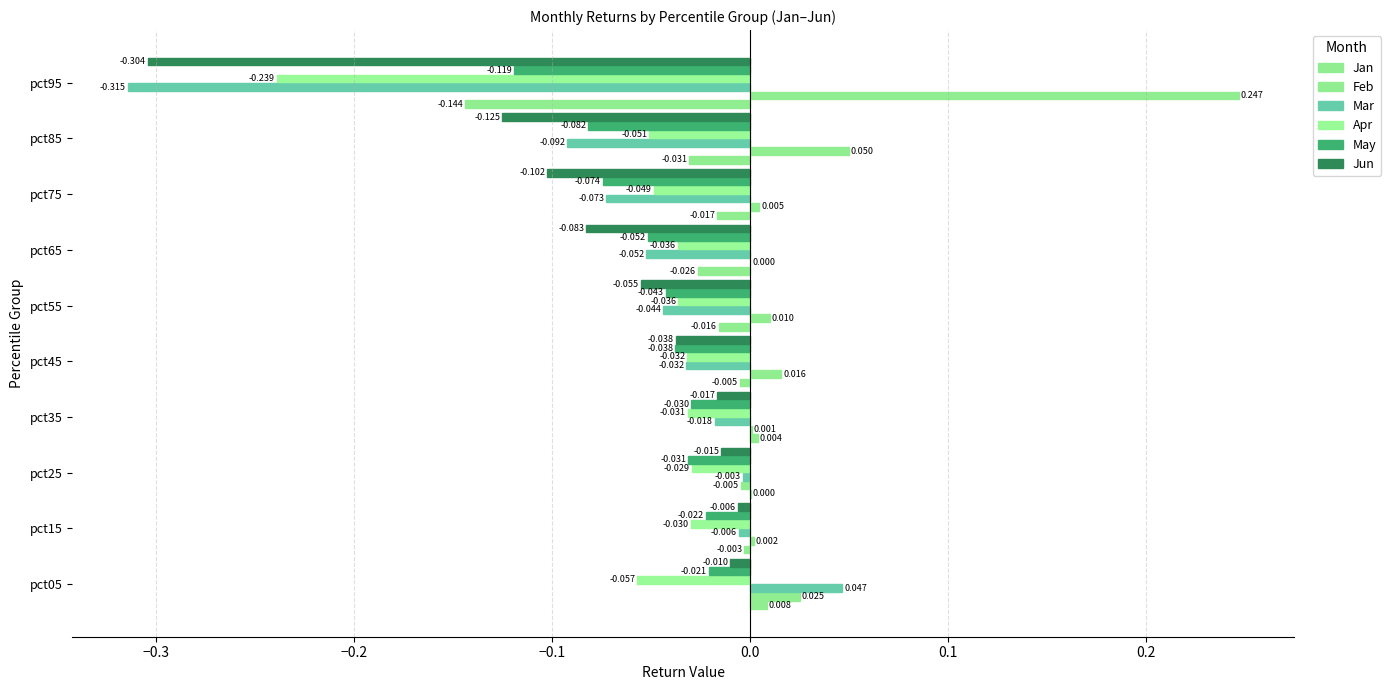

Rank the series by their maximum value, from lowest to highest.

Apr, May, Jun, Jan, Mar, Feb